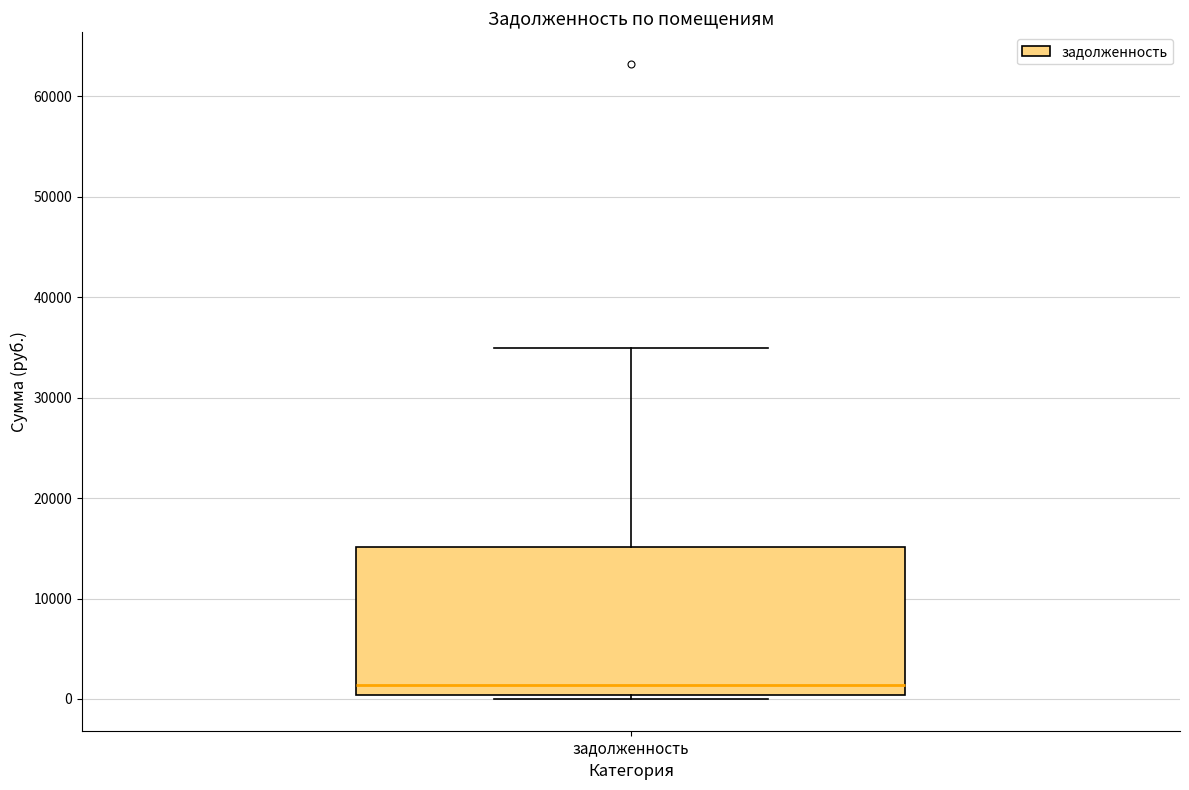

Transcribe this box plot: give where the median line is, the range the box spans, and where the two whiskers end, as read against the y-axis. The values are not printed on the chart, so give them approximately, as read against the axis.

median 1000, box 0 to 15000, whiskers 0 (just below the box's lower edge) to 35000